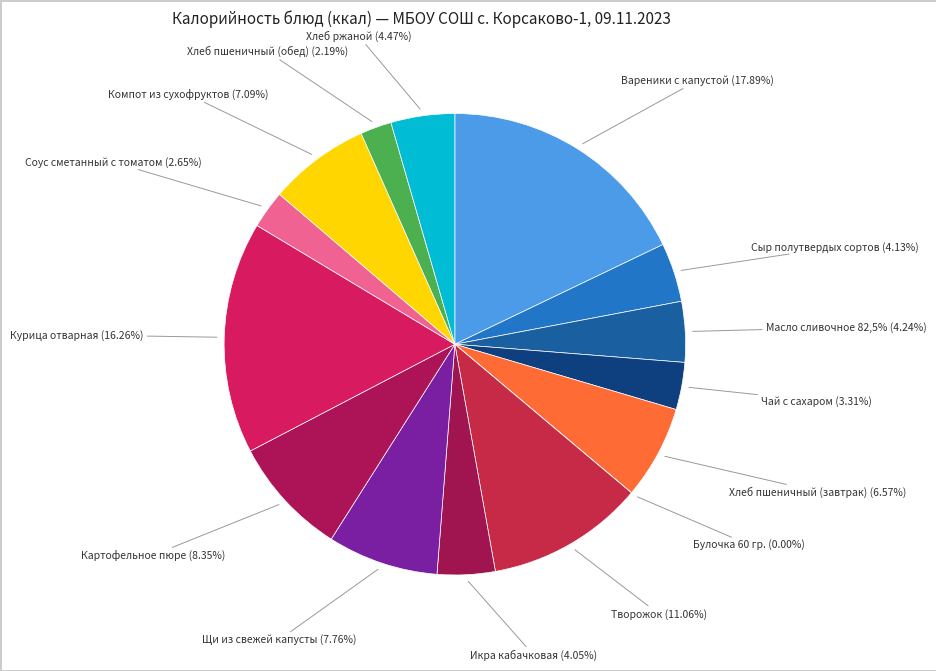

How many slices are in this pie chart?

15